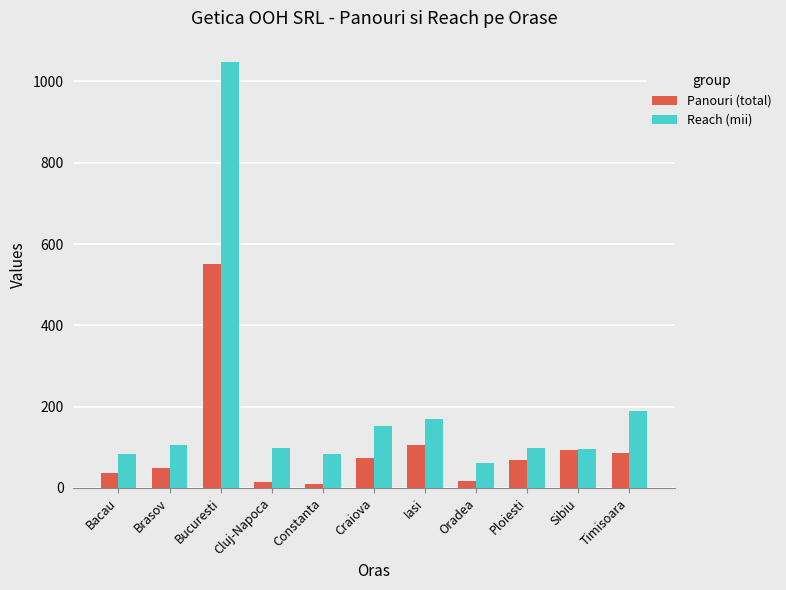

Is the value of Reach (mii) at Constanta greater than the value of Panouri (total) at Sibiu?

No